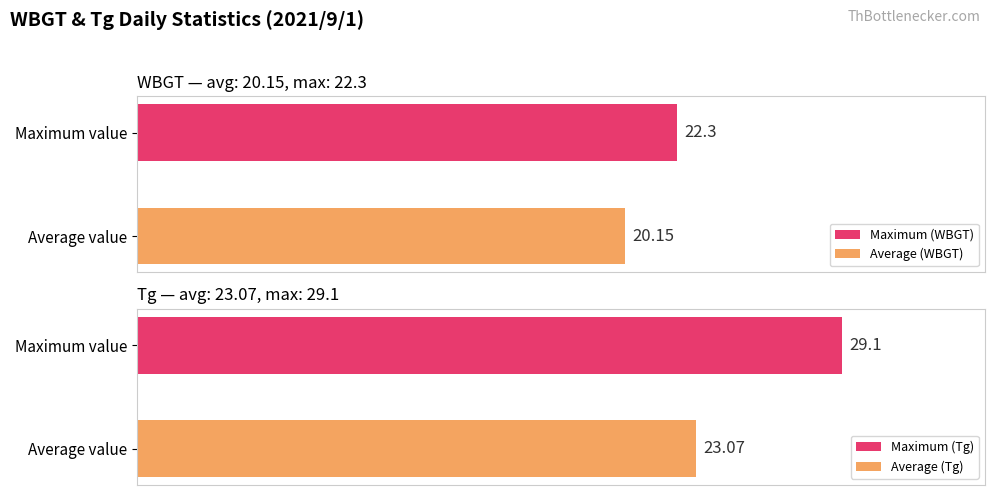

Which series has the largest total across all categories?

Tg